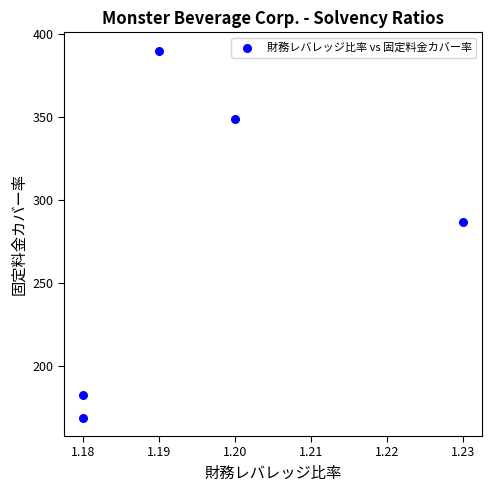

What Y value in the scatter plot is closest to 279?

286.8